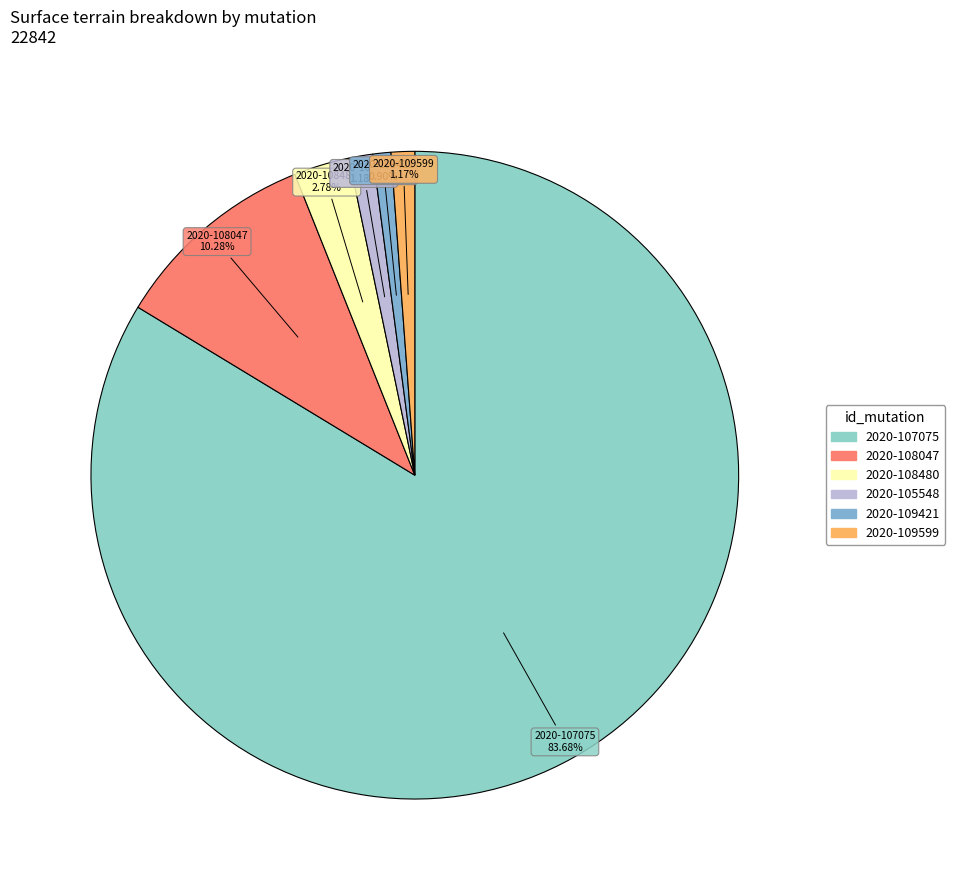

Which category accounts for the majority?

2020-107075